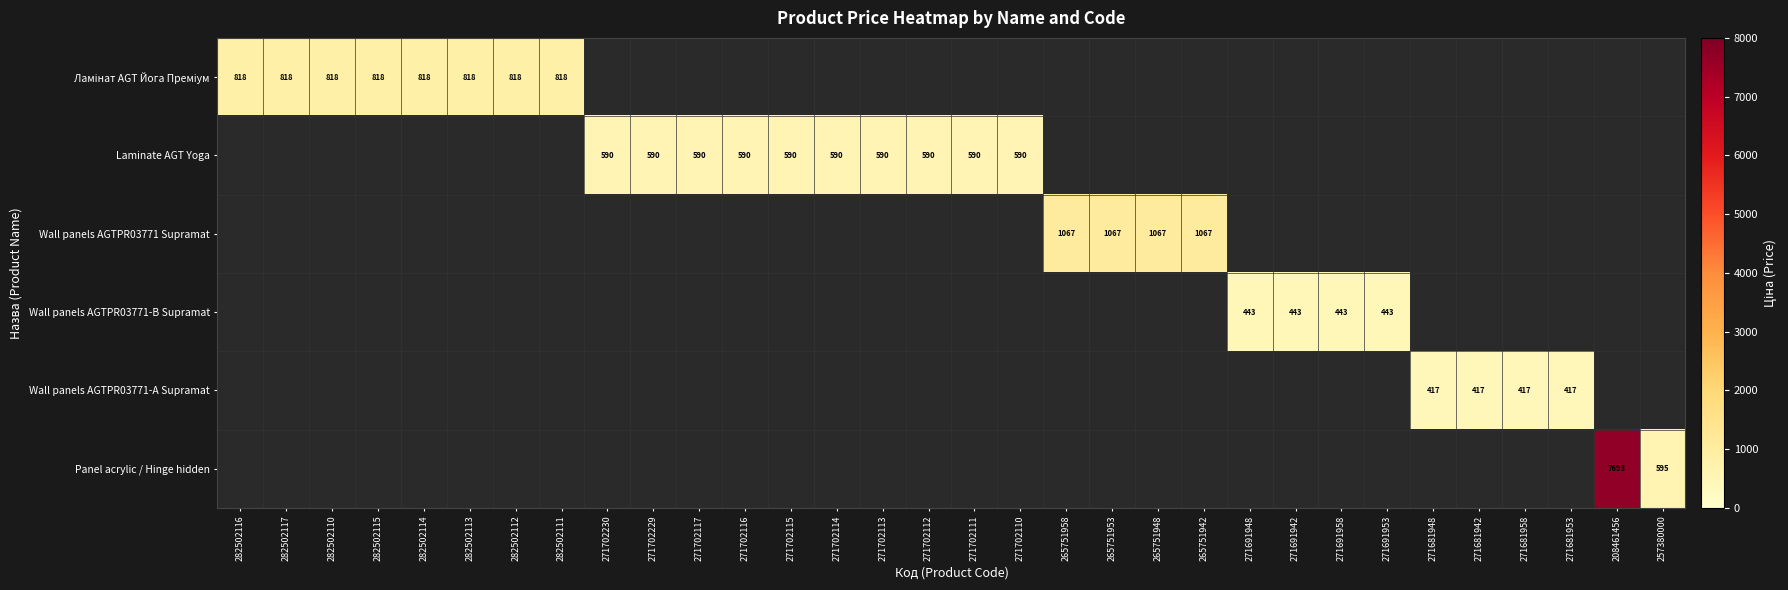

Which series has the largest range (max minus min)?

Panel acrylic / Hinge hidden